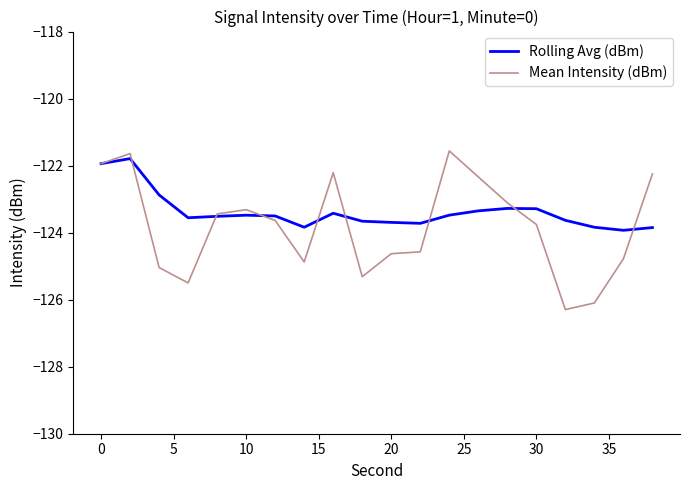

What is the highest value of the Mean Intensity (dBm) series?

-121.6